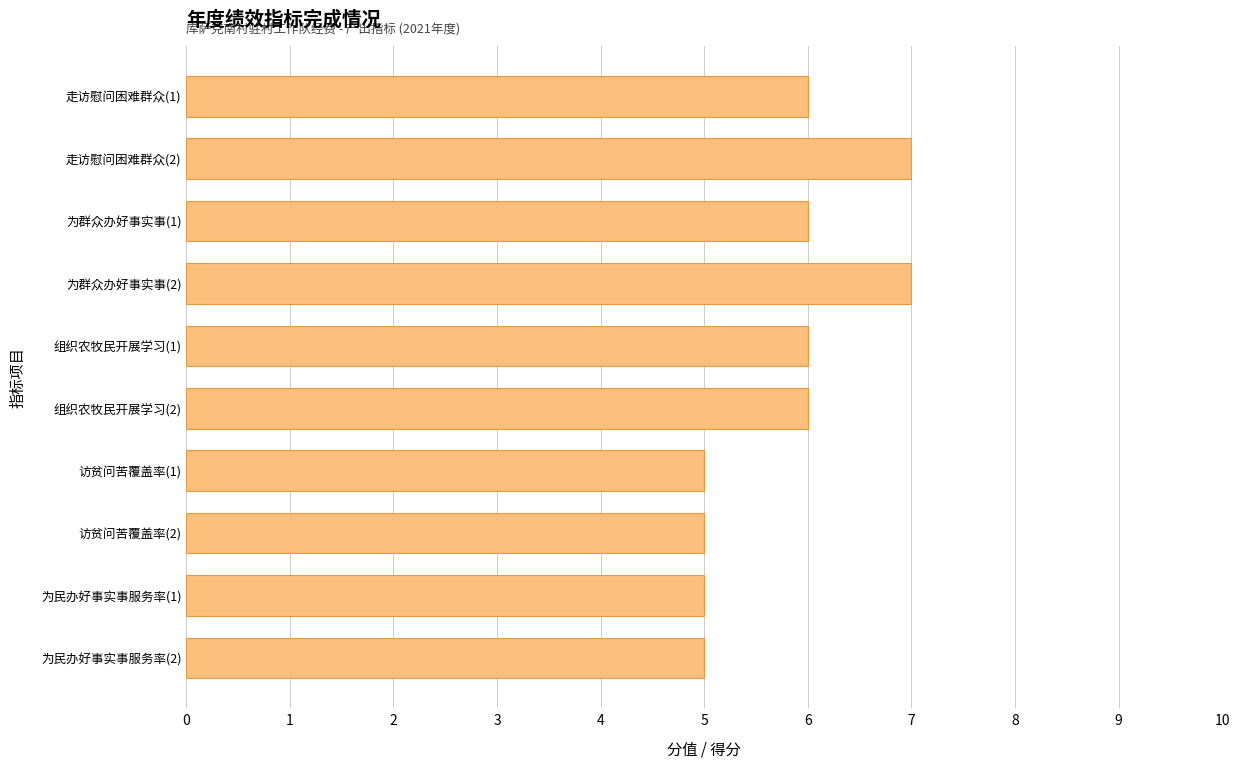

Approximately how many times larger is the value at 为群众办好事实事(1) compared to 访贫问苦覆盖率(2)?

1.2